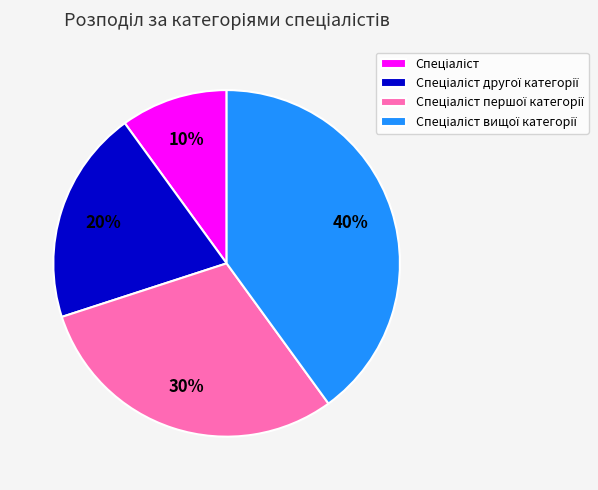

Is there a majority slice in this chart?

No